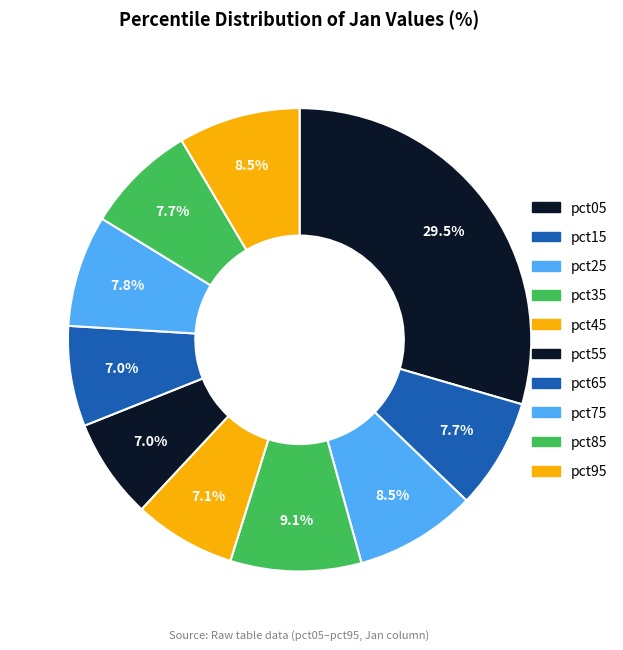

How many slices are in this pie chart?

10